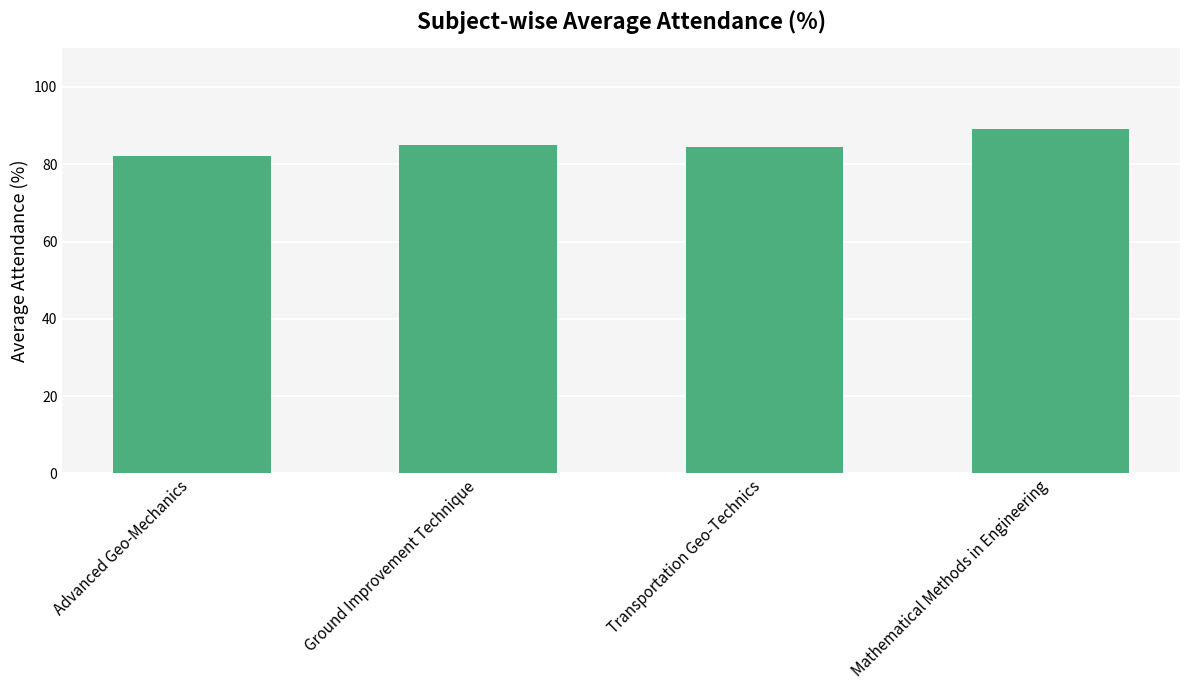

What is the sum of all values?

340.8